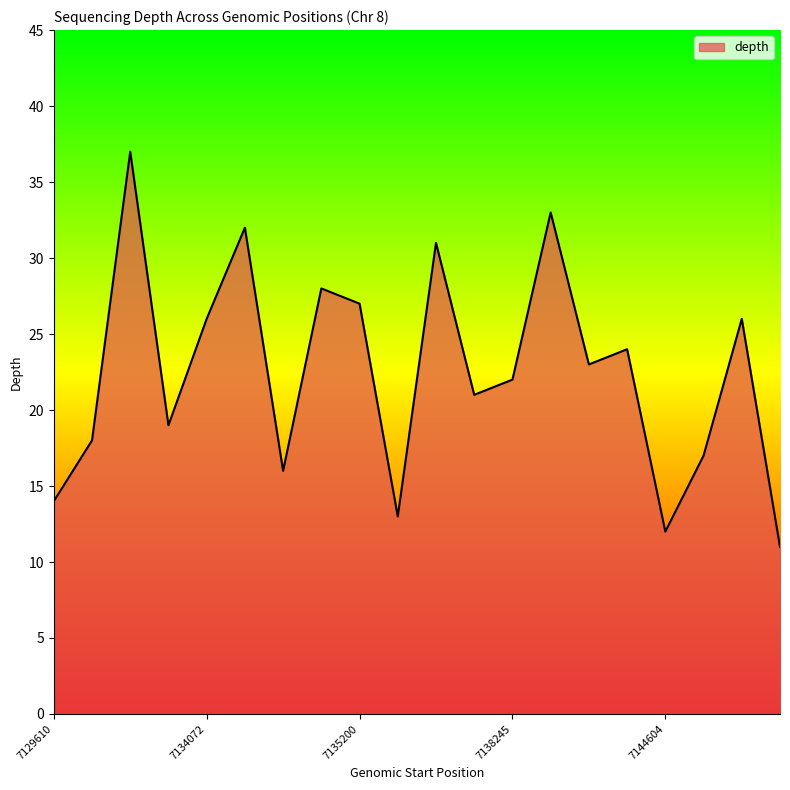

What is the difference between the maximum and minimum values?

26